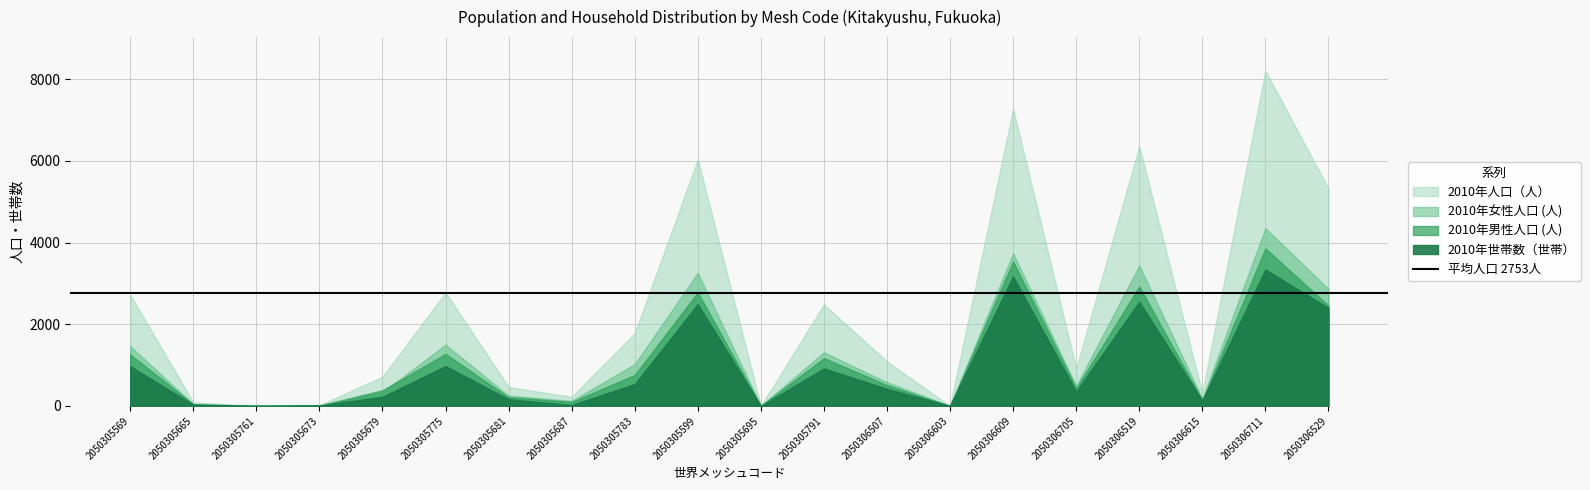

Reading right to left, list all the values displayed in this chart.

2010年人口（人）: 2050306529=5323	2050306711=8208	2050306615=316	2050306519=6361	2050306705=918	2050306609=7273	2050306603=0	2050306507=1090	2050305791=2484	2050305695=0	2050305599=6036	2050305783=1782	2050305687=222	2050305681=466	2050305775=2775	2050305679=714	2050305673=21	2050305761=0	2050305665=88	2050305569=2725
2010年男性人口 (人): 2050306529=2458	2050306711=3856	2050306615=142	2050306519=2923	2050306705=432	2050306609=3538	2050306603=0	2050306507=511	2050305791=1171	2050305695=0	2050305599=2779	2050305783=759	2050305687=98	2050305681=215	2050305775=1274	2050305679=384	2050305673=10	2050305761=0	2050305665=45	2050305569=1261
2010年女性人口 (人): 2050306529=2865	2050306711=4352	2050306615=174	2050306519=3438	2050306705=486	2050306609=3735	2050306603=0	2050306507=579	2050305791=1313	2050305695=0	2050305599=3257	2050305783=1023	2050305687=124	2050305681=251	2050305775=1501	2050305679=330	2050305673=11	2050305761=0	2050305665=43	2050305569=1464
2010年世帯数（世帯）: 2050306529=2401	2050306711=3338	2050306615=130	2050306519=2552	2050306705=351	2050306609=3171	2050306603=0	2050306507=421	2050305791=918	2050305695=0	2050305599=2492	2050305783=534	2050305687=23	2050305681=165	2050305775=976	2050305679=224	2050305673=10	2050305761=0	2050305665=28	2050305569=973